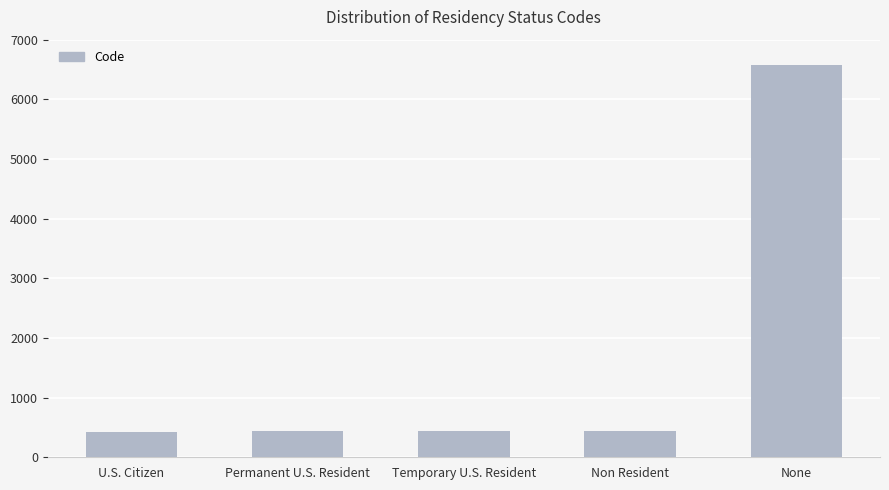

The value at Non Resident is 718. True or false?

False